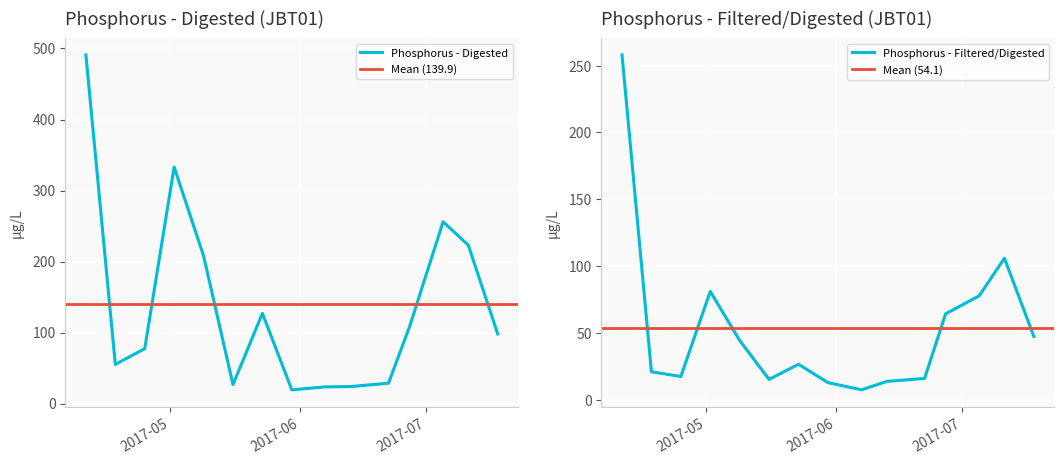

The value of Phosphorus - Filtered/Digested at 2017-06-07 is 7.6. True or false?

True